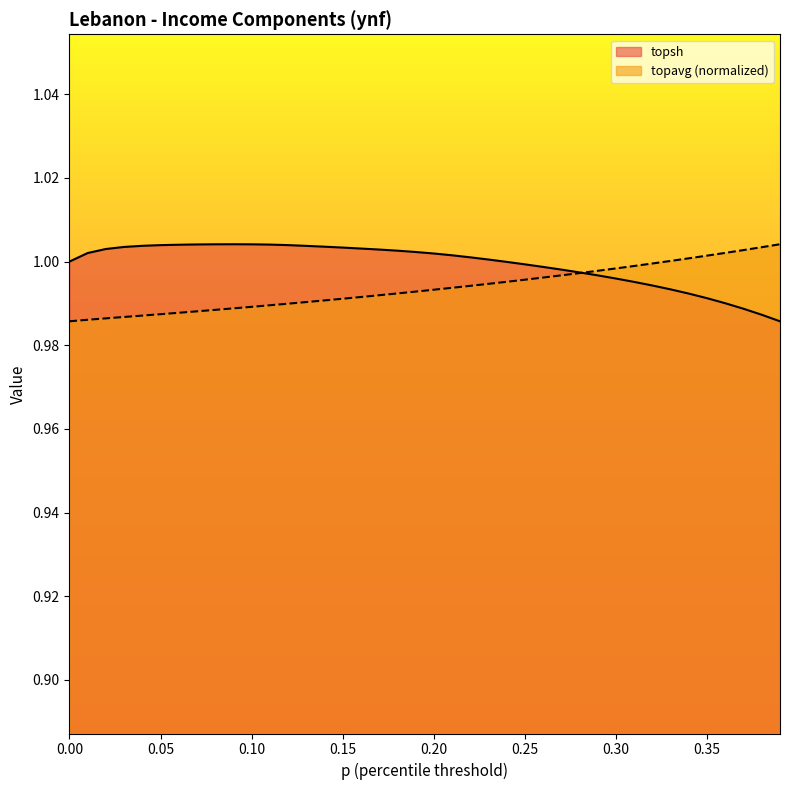

Between which two adjacent categories do topavg and topsh first intersect?

0.28 and 0.29